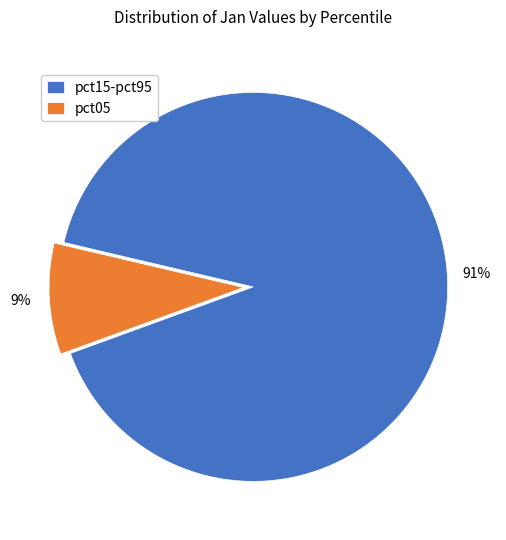

Is the sum of pct15-pct95 and pct05 greater than half?

Yes